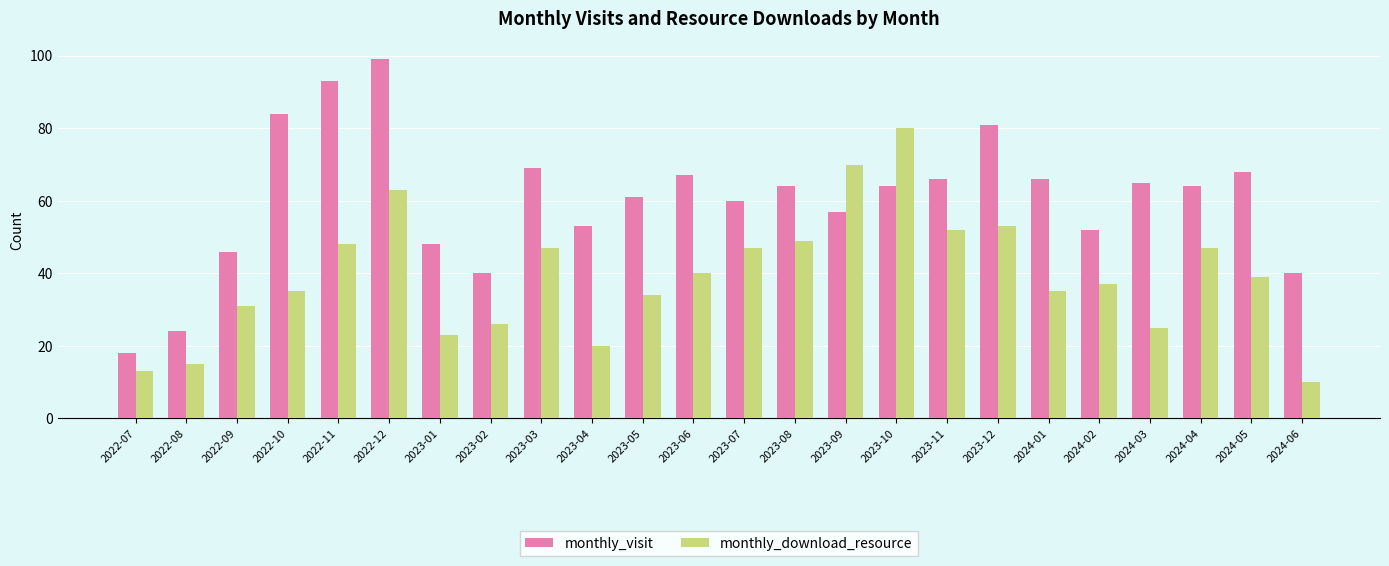

What is the average value of the monthly_download_resource series?

39